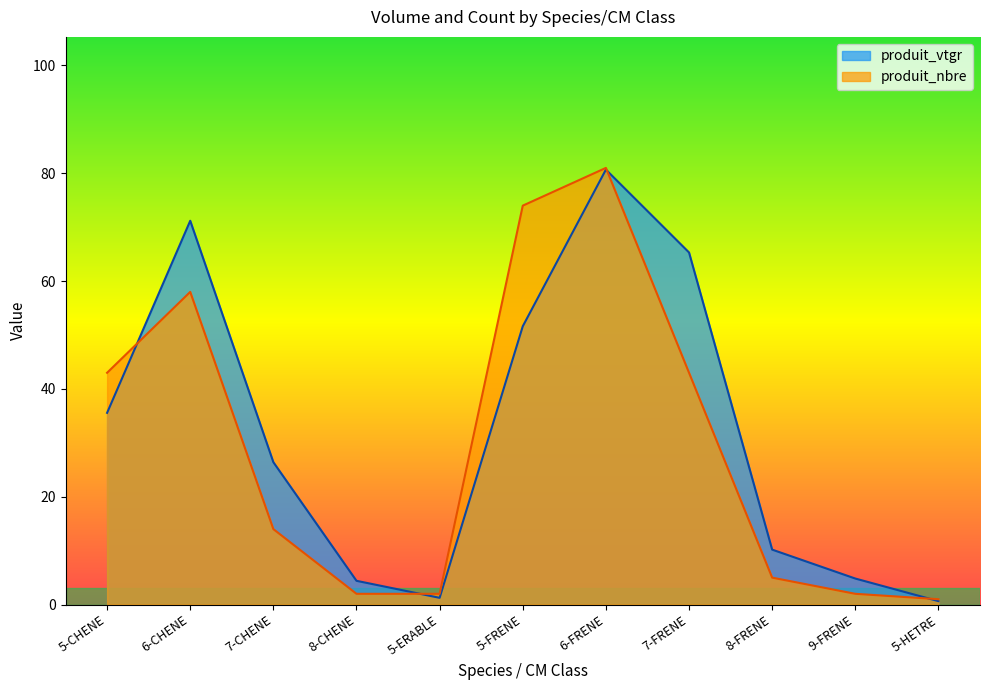

Where is the first local minimum for produit_vtgr?

5-ERABLE